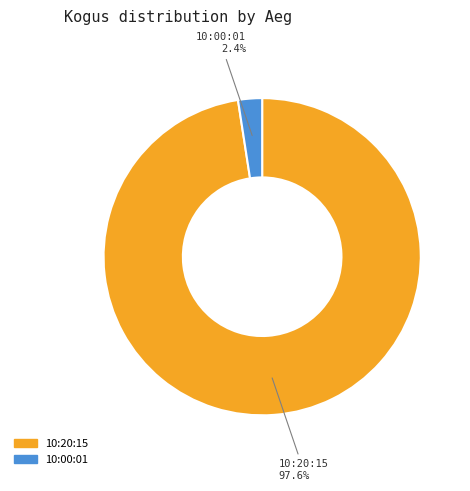

Between 10:20:15 and 10:00:01, which is larger?

10:20:15